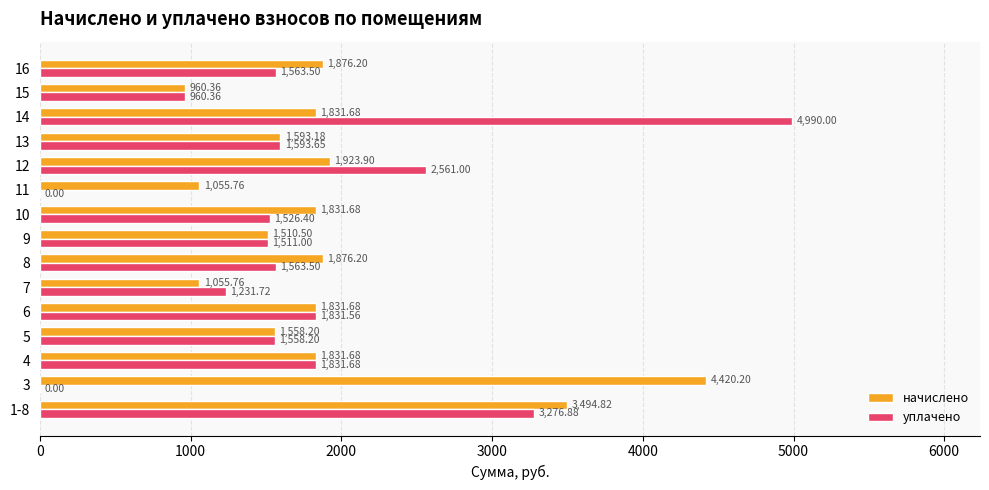

At which category is the sum across all series the highest?

14